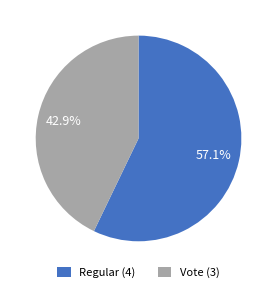

Between Regular (4) and Vote (3), which is larger?

Regular (4)